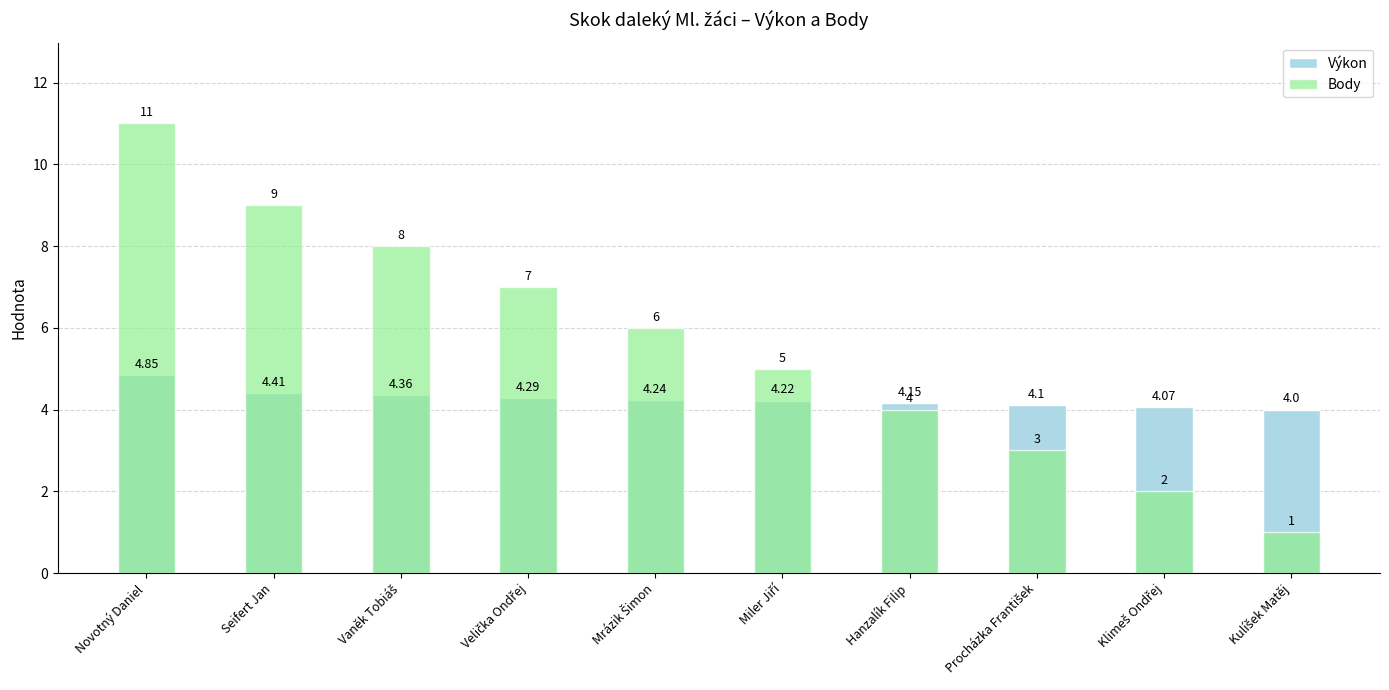

What position from the left is Hanzalík Filip?

7